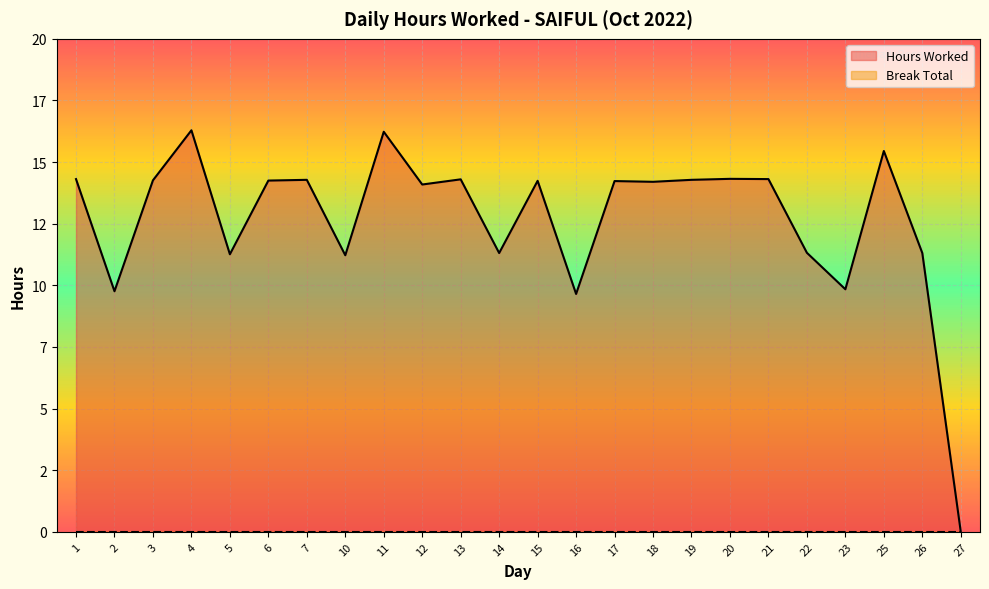

True or false: Break Total and Hours Worked cross at least once.

False